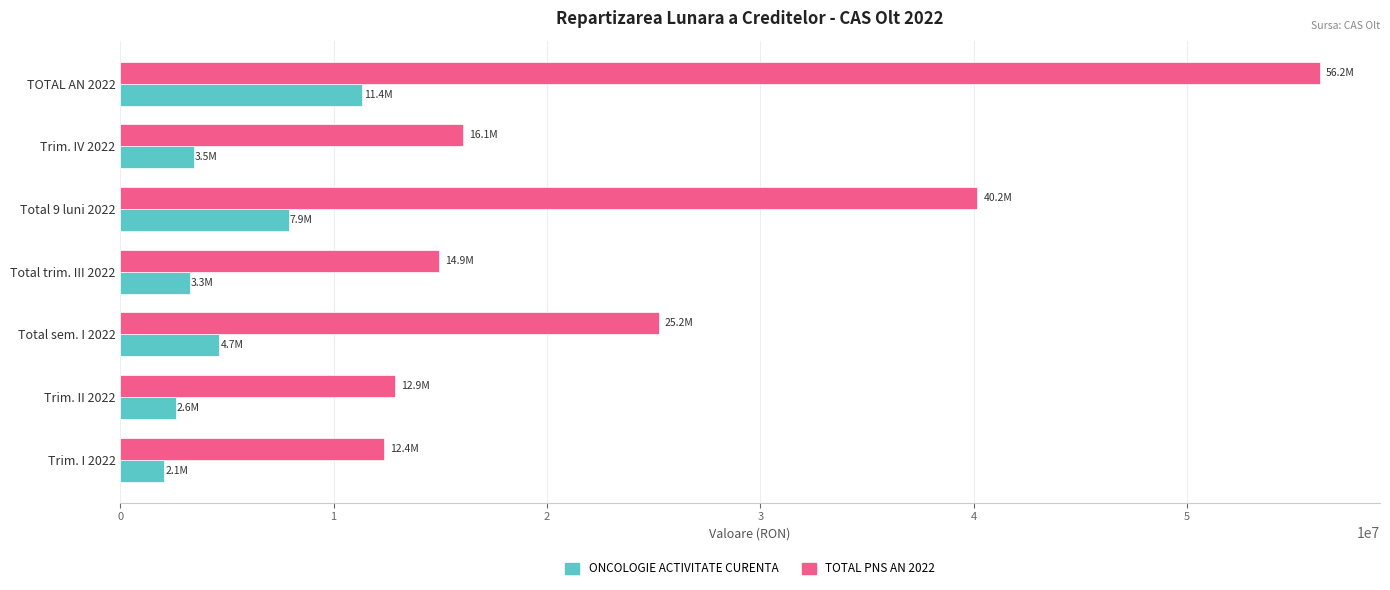

Which series has the widest spread of values?

TOTAL PNS AN 2022